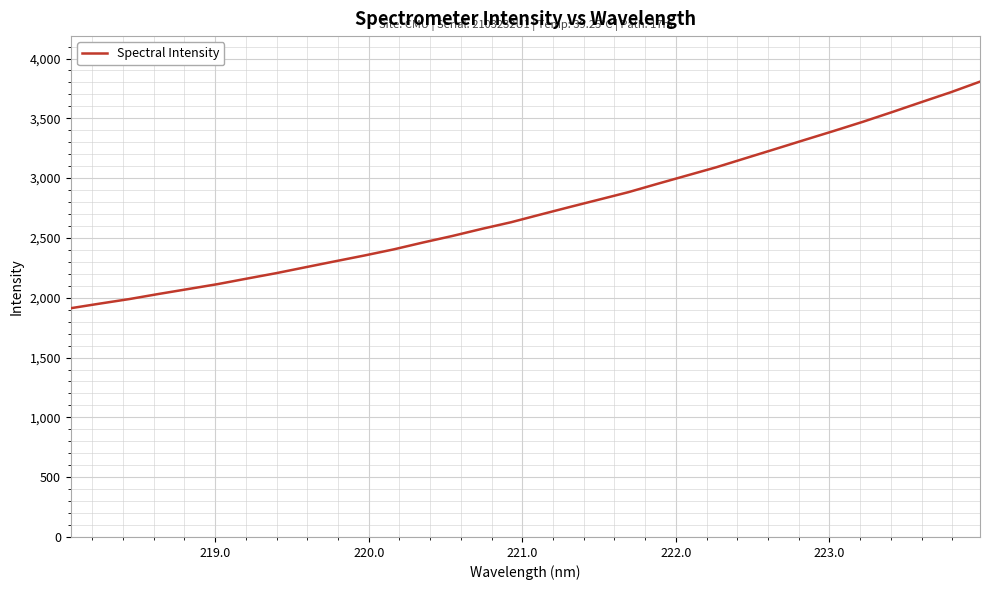

Count the number of values greater than 2695.

16